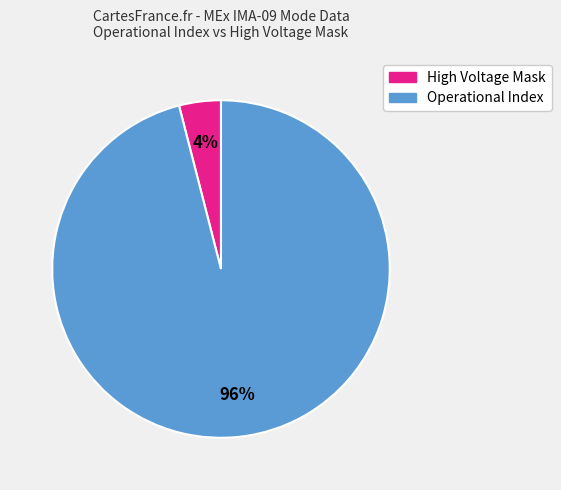

To the nearest percent, what is the average slice percentage?

50%